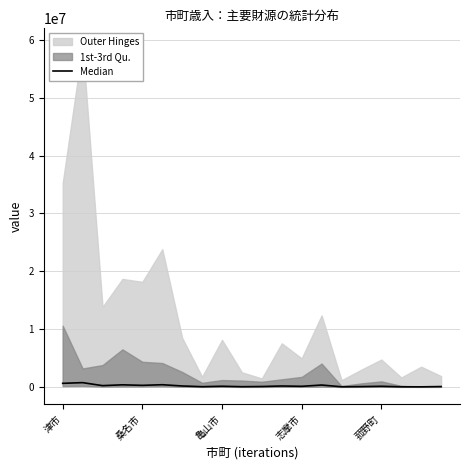

How many lines are shown in the chart?

1